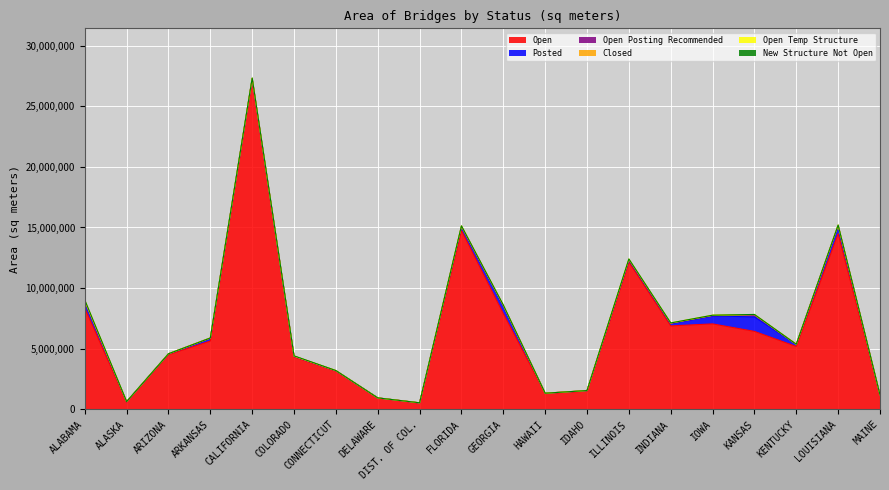

The Posted series shows 66062.8 at CALIFORNIA. True or false?

True